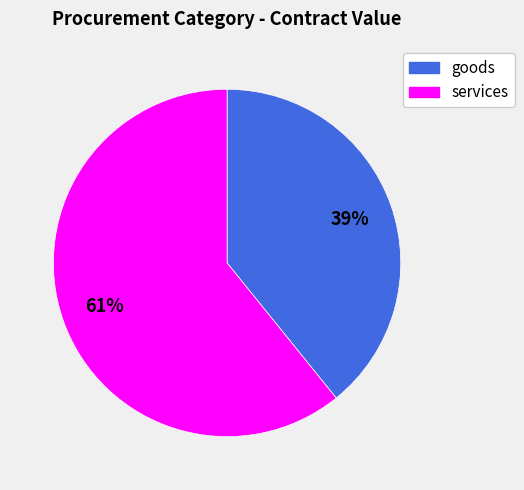

Is there any slice that represents more than half of the pie?

Yes